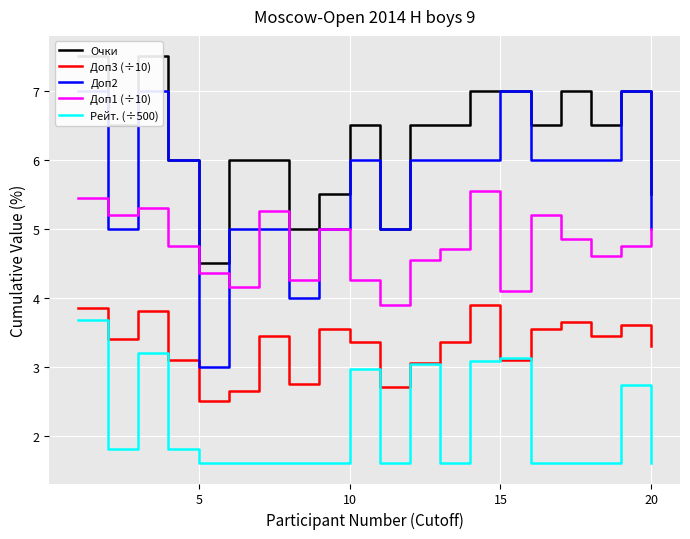

Which category has the lowest value in the Доп3 (÷10) series?

5